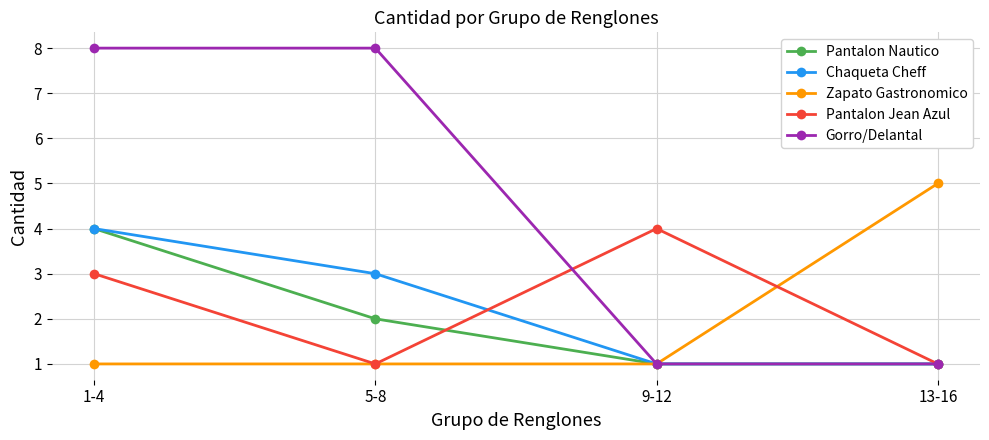

What is the label of the 1st point from the right?

13-16